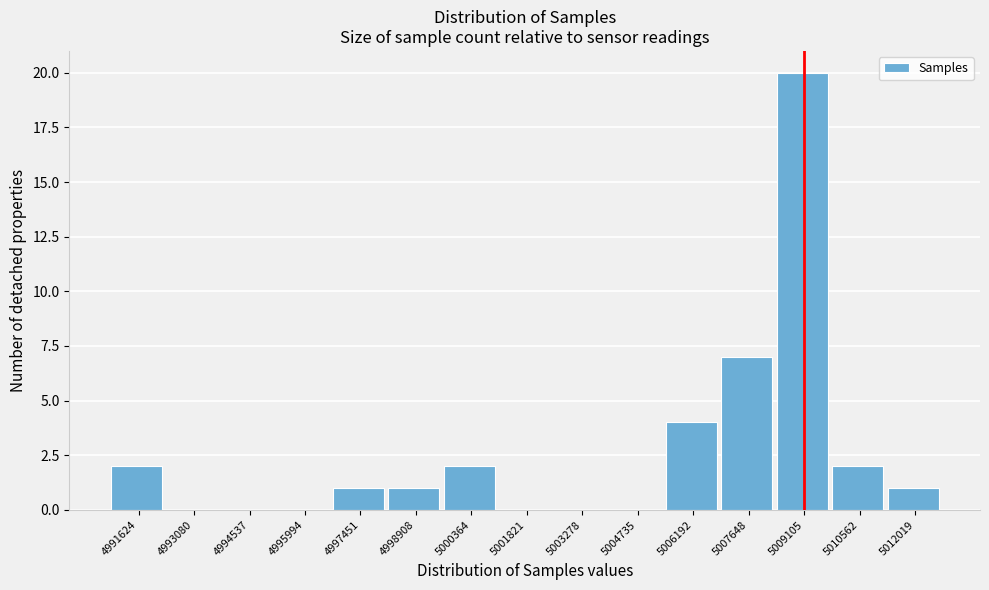

Reading left to right, transcribe all the data shown in this chart.

4991624=2	4993080=0	4994537=0	4995994=0	4997451=1	4998908=1	5000364=2	5001821=0	5003278=0	5004735=0	5006192=4	5007648=7	5009105=20	5010562=2	5012019=1